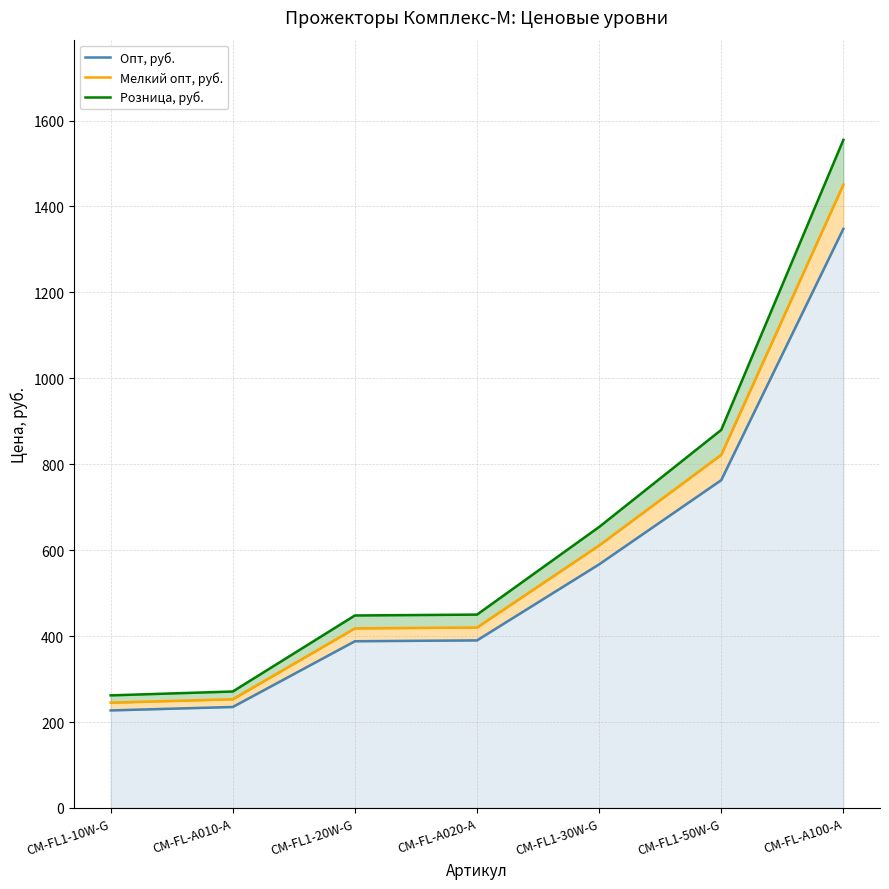

How many data points does each series have?

7